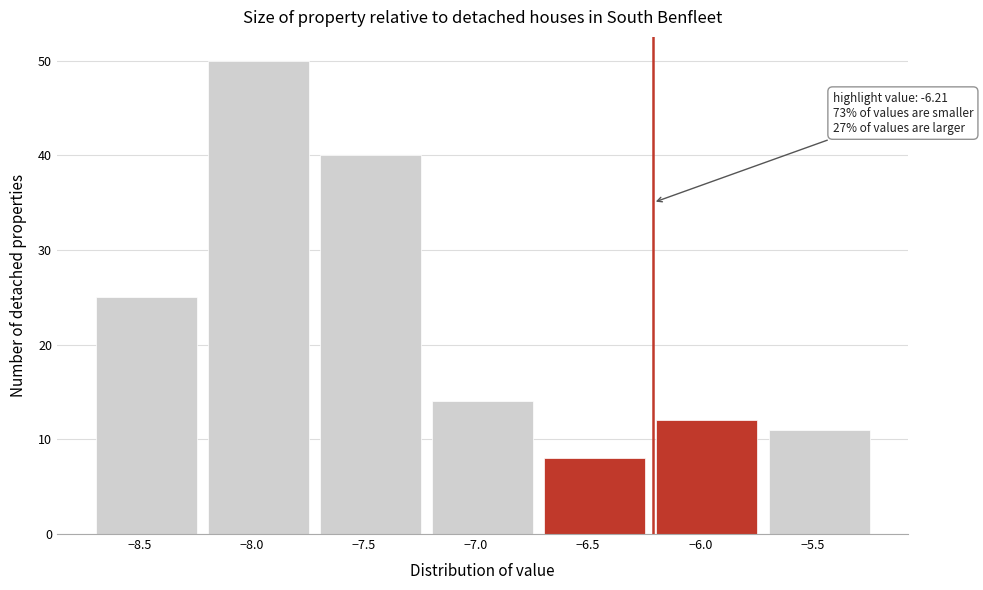

Which range on the x-axis has the tallest bar?

-8.22 to -7.72